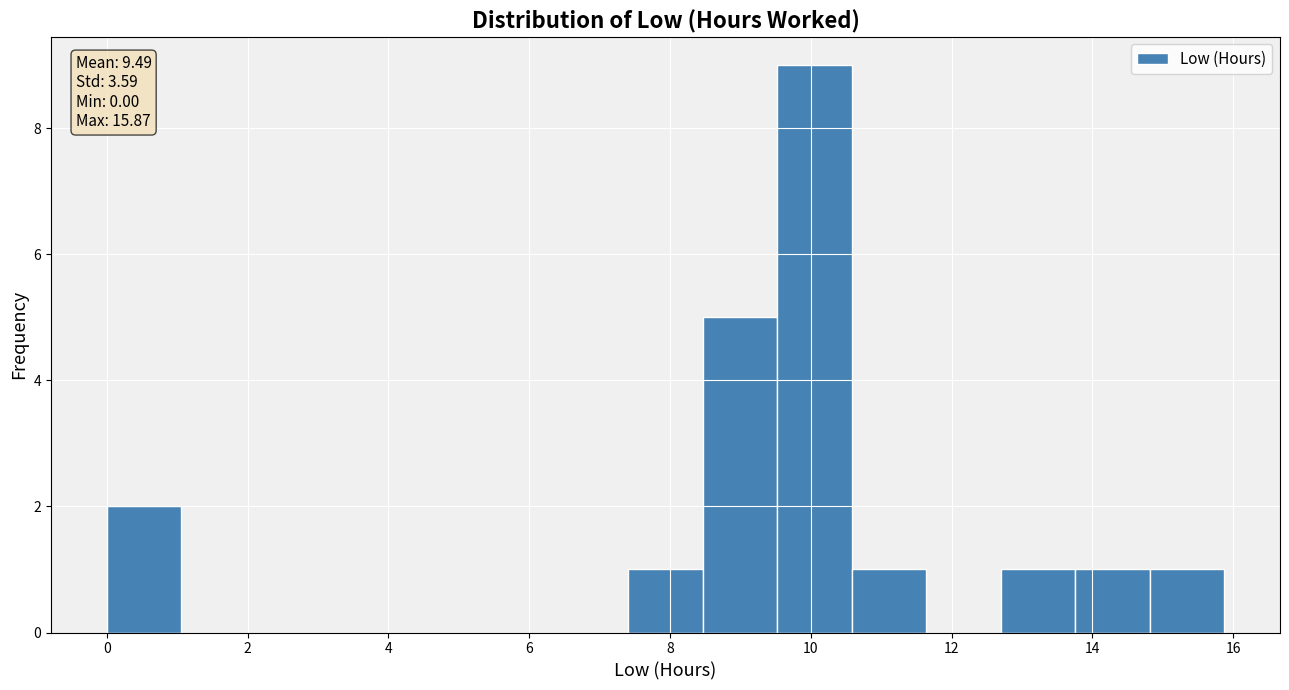

Over which range of the x-axis is the bar tallest?

9.6 to 10.6